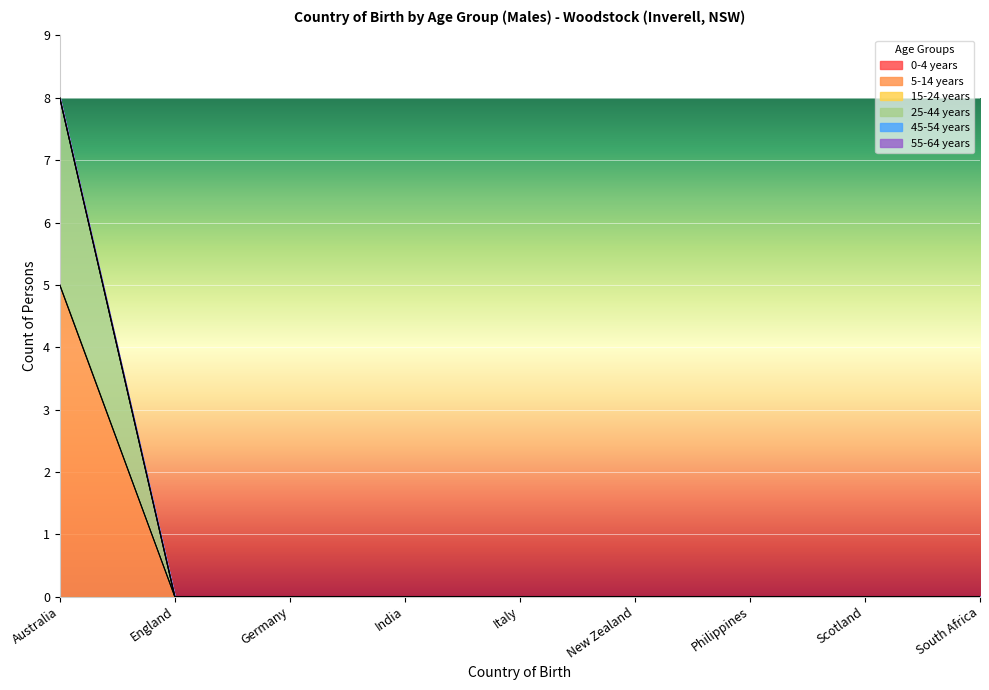

True or false: 0-4 years and 25-44 years cross at least once.

False